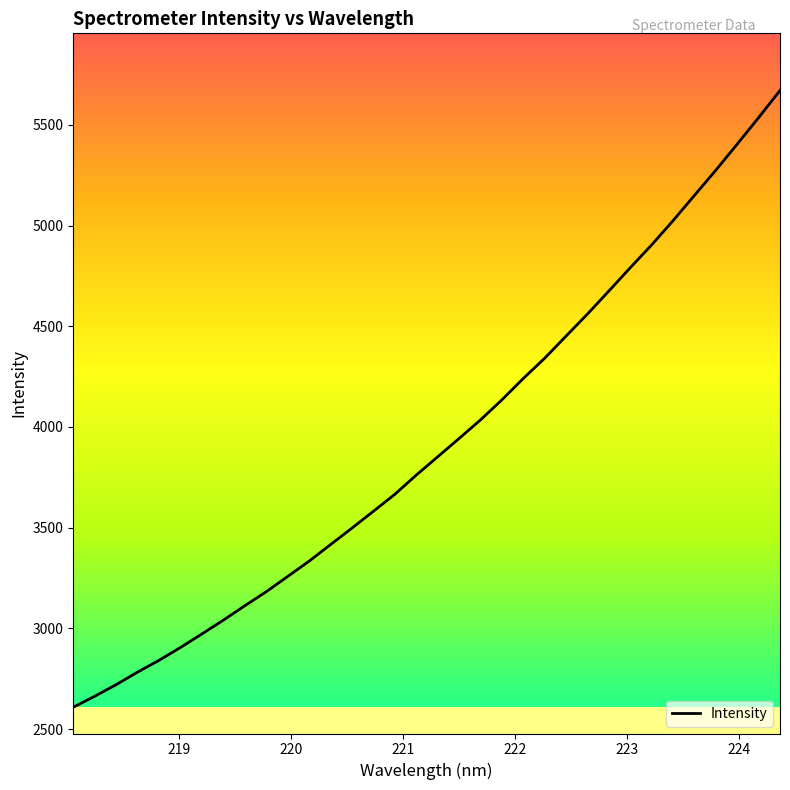

What is the greatest value displayed?

5670.8